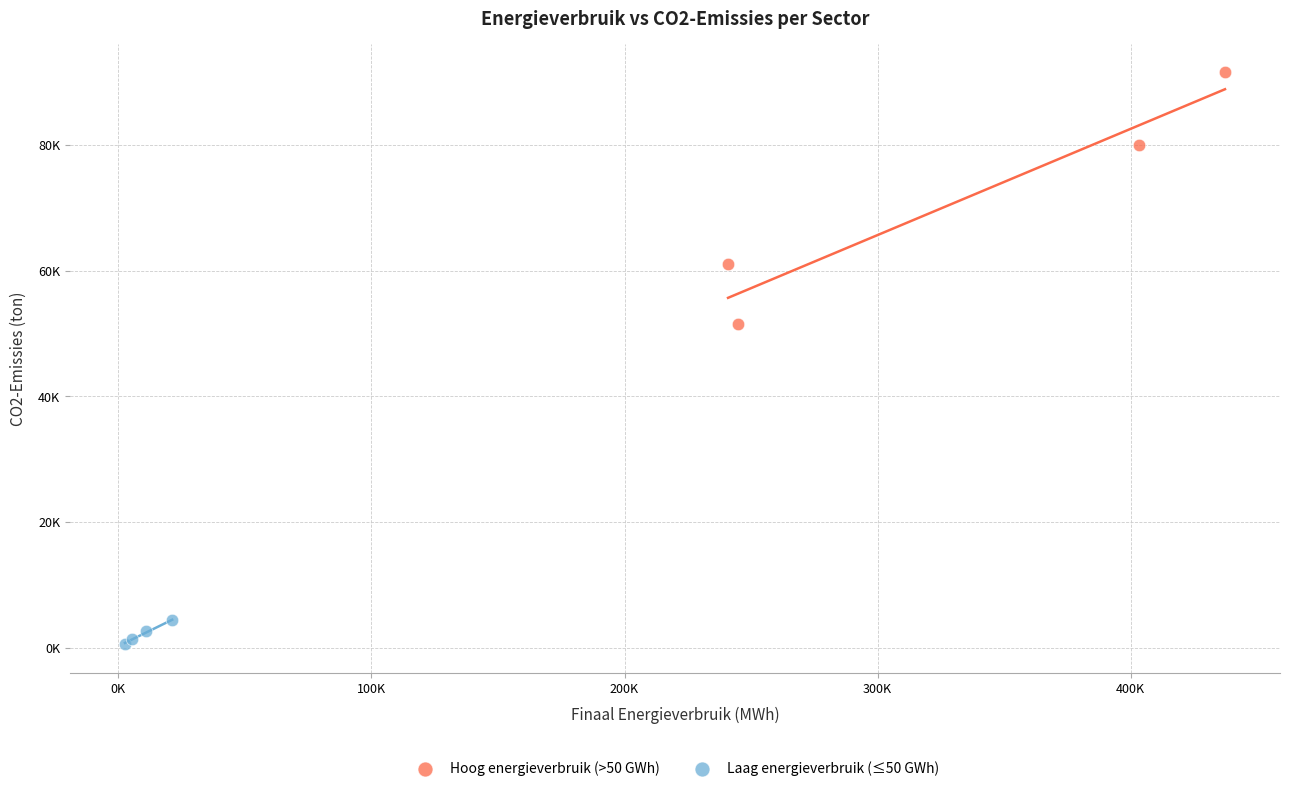

What are all the series names shown in the legend?

Hoog energieverbruik (>50 GWh), Laag energieverbruik (≤50 GWh)